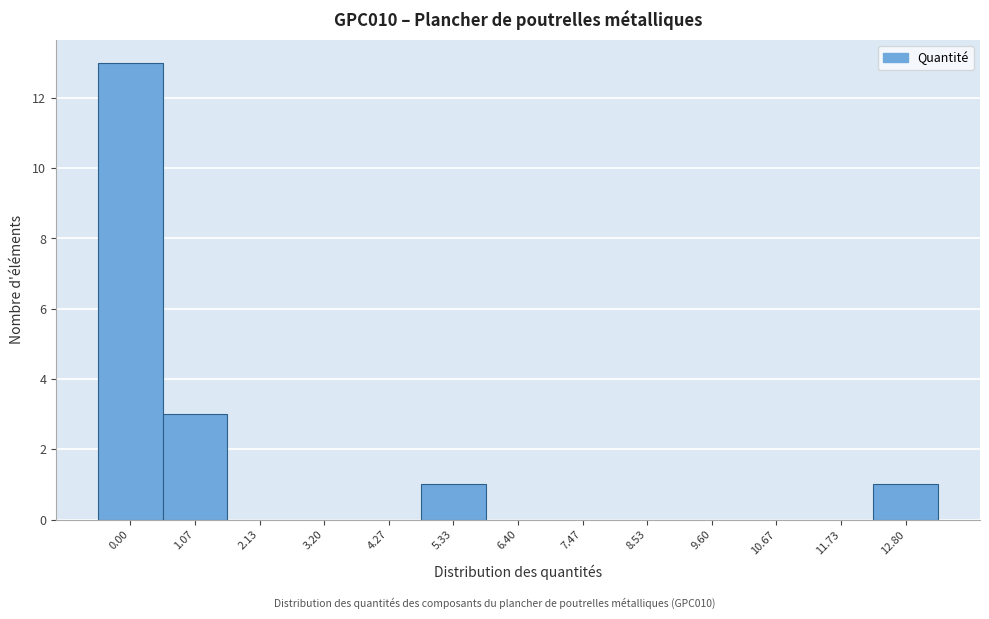

Reading left to right, extract all data points from this chart.

0.00=13	1.07=3	2.13=0	3.20=0	4.27=0	5.33=1	6.40=0	7.47=0	8.53=0	9.60=0	10.67=0	11.73=0	12.80=1